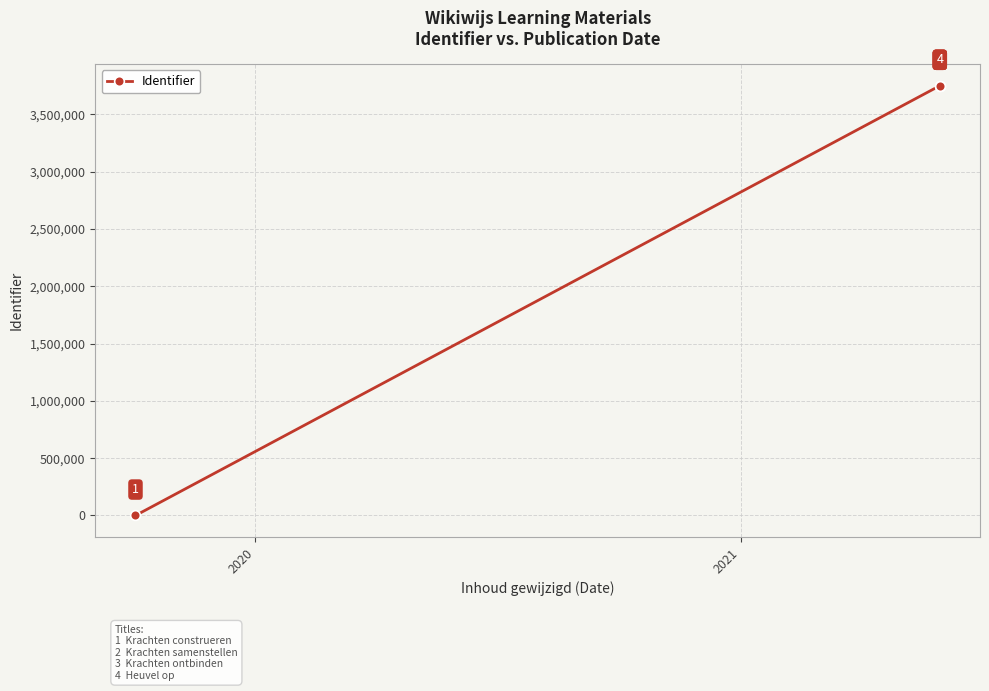

What is the maximum value shown in the chart?

3749355